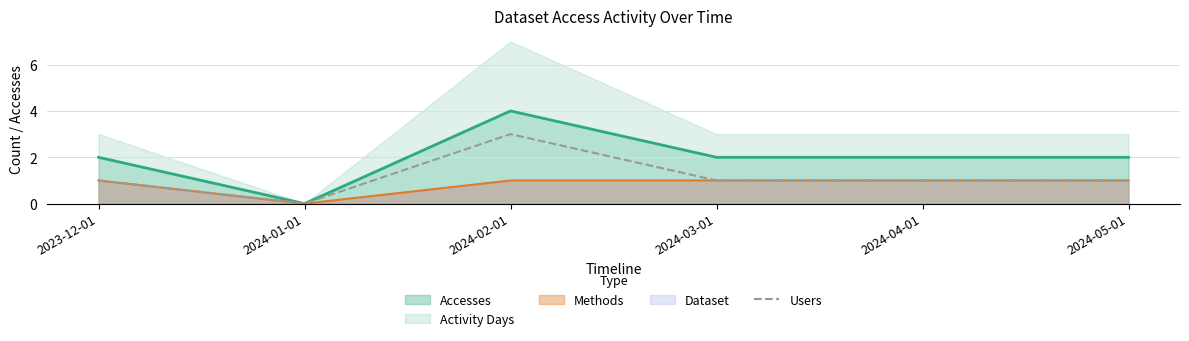

At which label is the value closest to 1?

2023-12-01